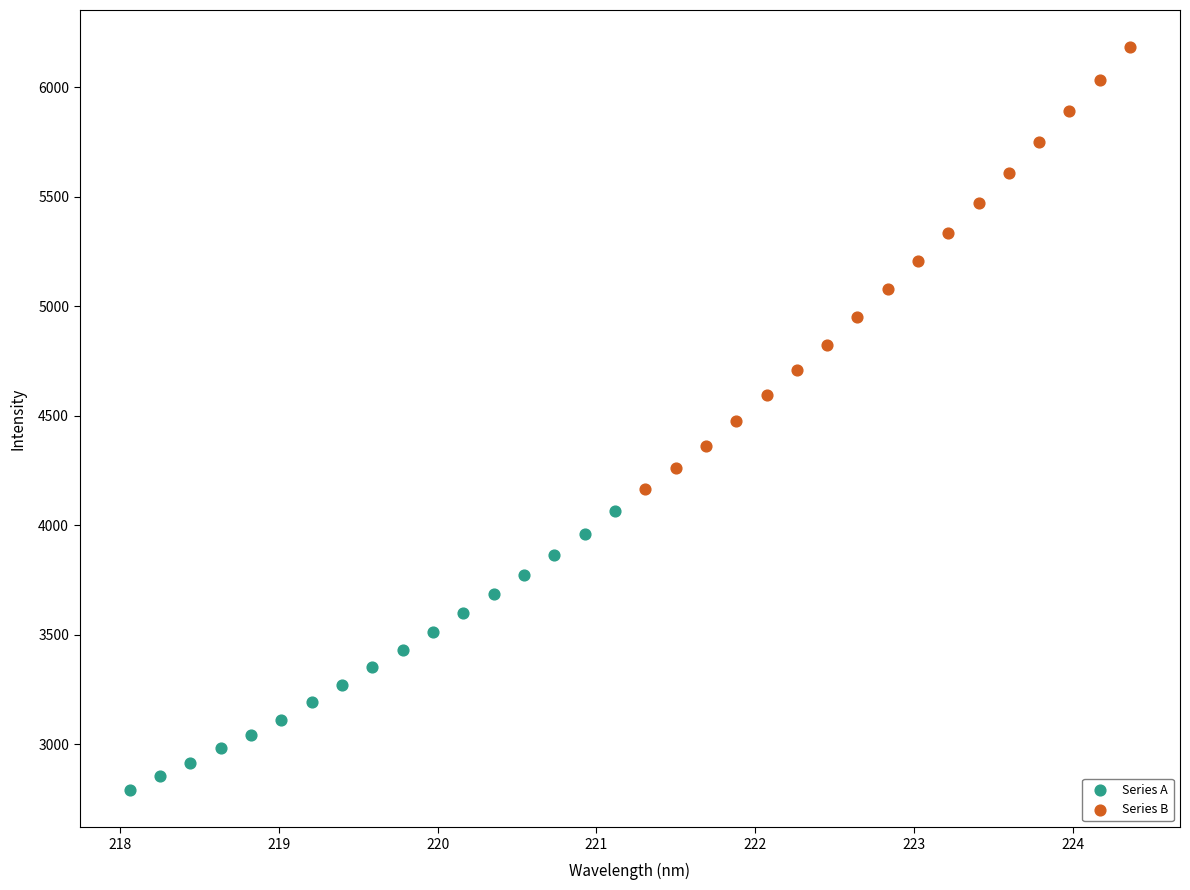

Which series reaches the maximum Y coordinate?

Series B